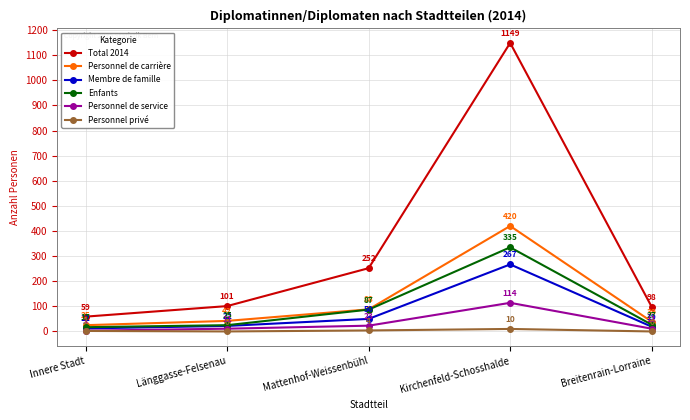

What is the label of the 4th point from the left?

Kirchenfeld-Schosshalde